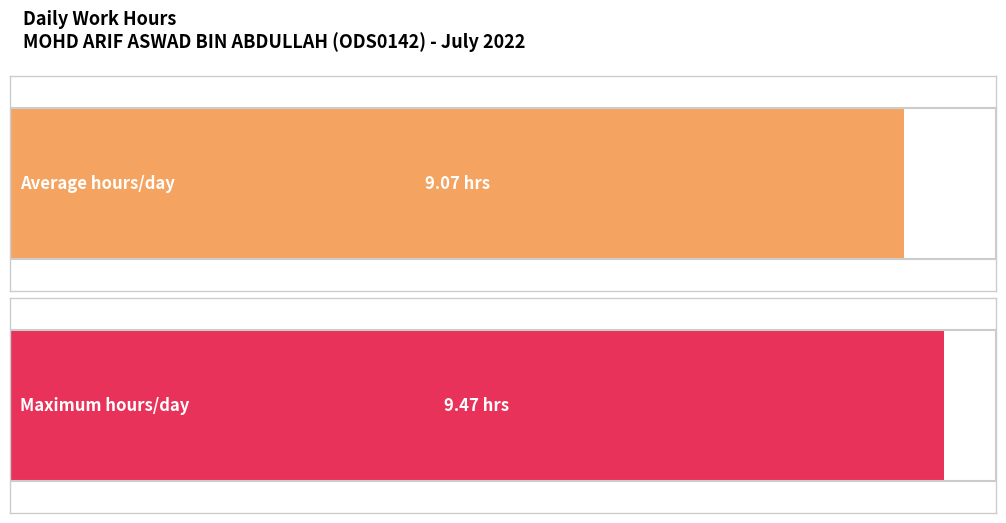

Between 4 and 8, which is larger?

8